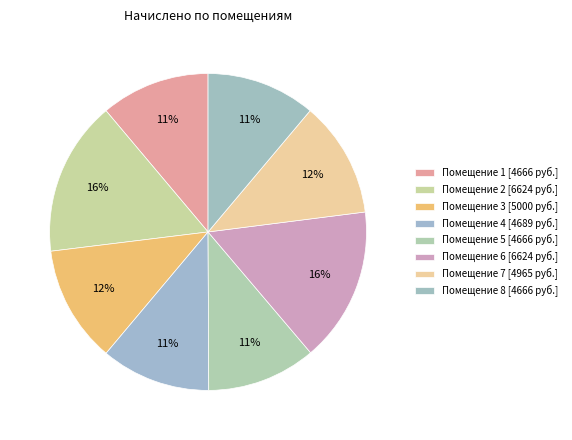

How many slices are in this pie chart?

8